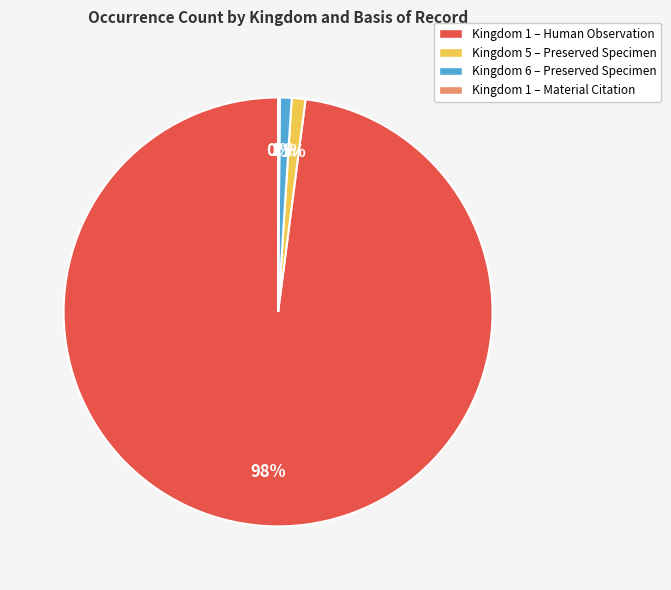

Which category accounts for the majority?

Kingdom 1 – Human Observation